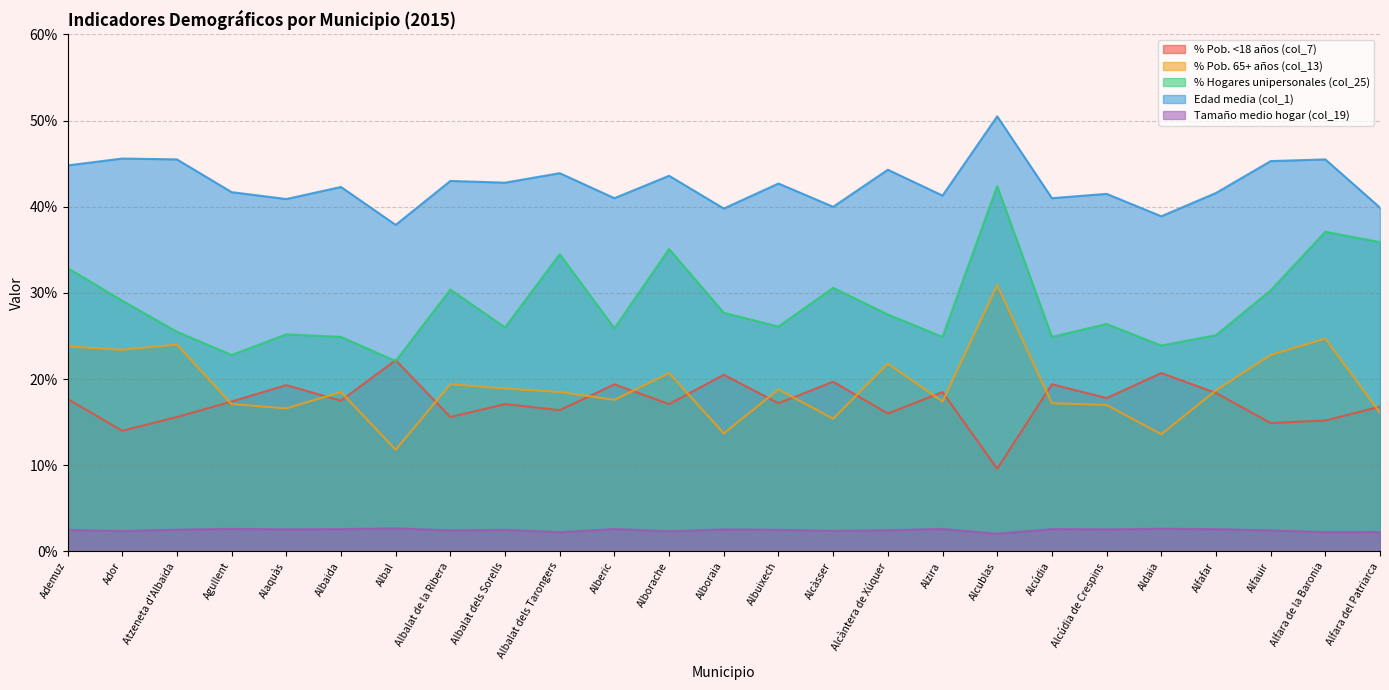

What is the difference between the maximum and minimum values in the % Pob. 65+ años (col_13) series?

19.1